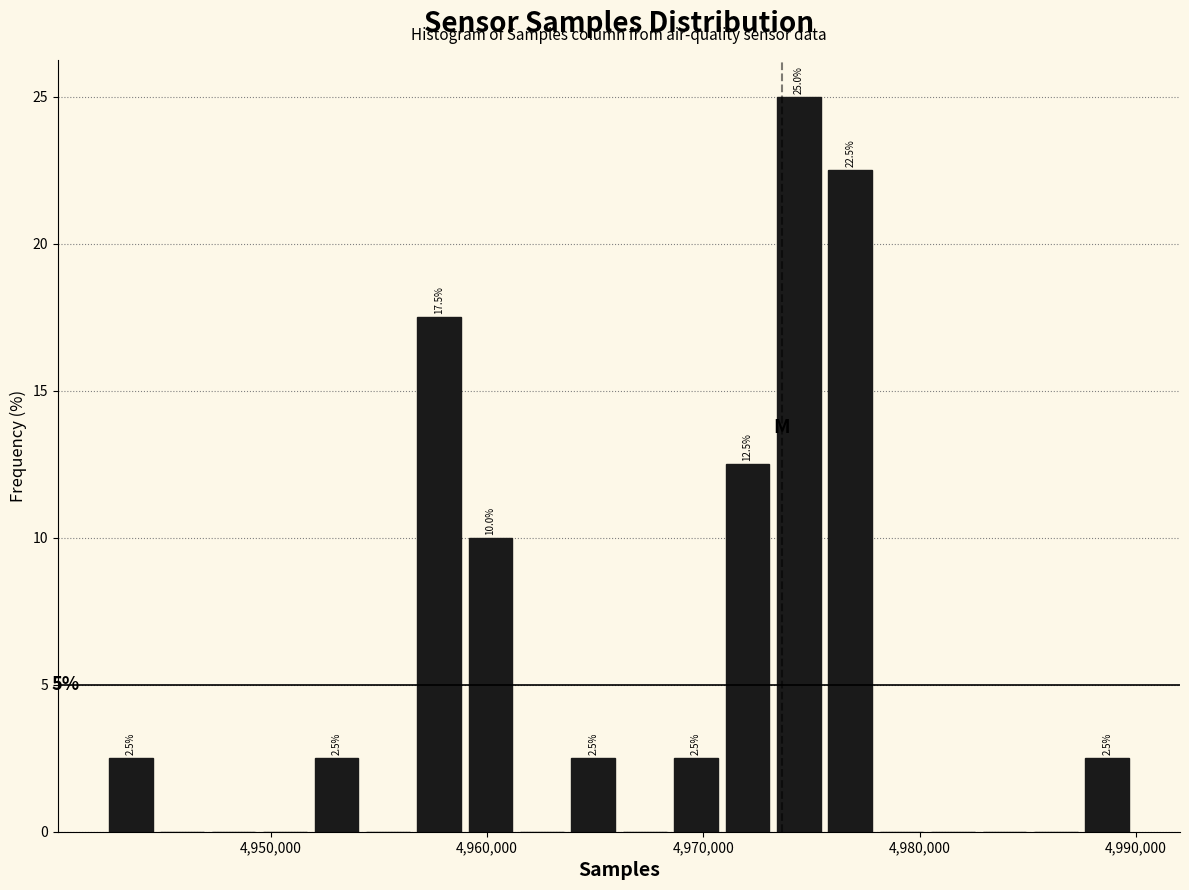

Read against the x-axis, roughly where is the centre of the tallest bar?

4974000